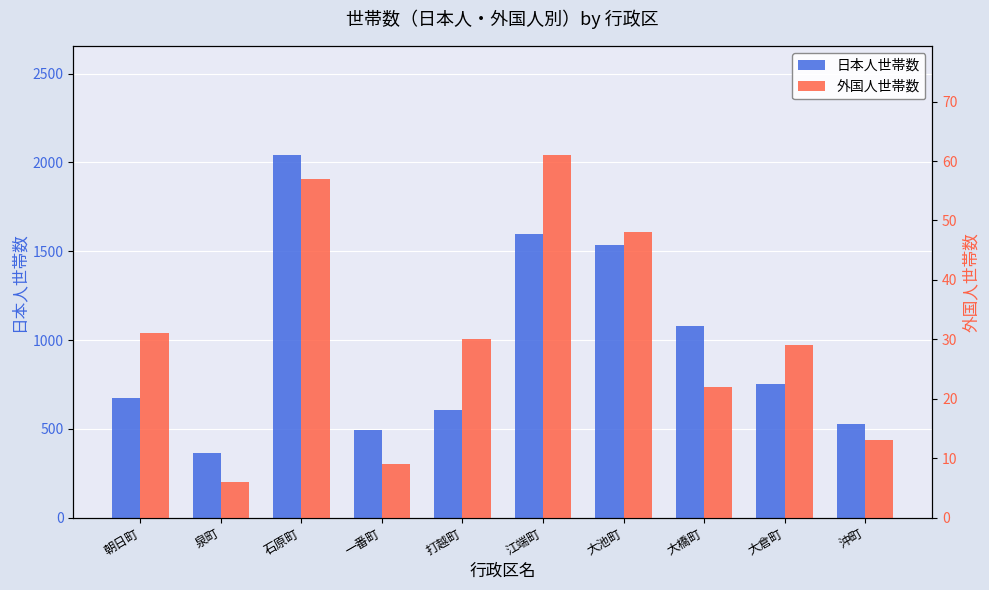

The value of 外国人世帯数 at 大倉町 is 29. True or false?

True